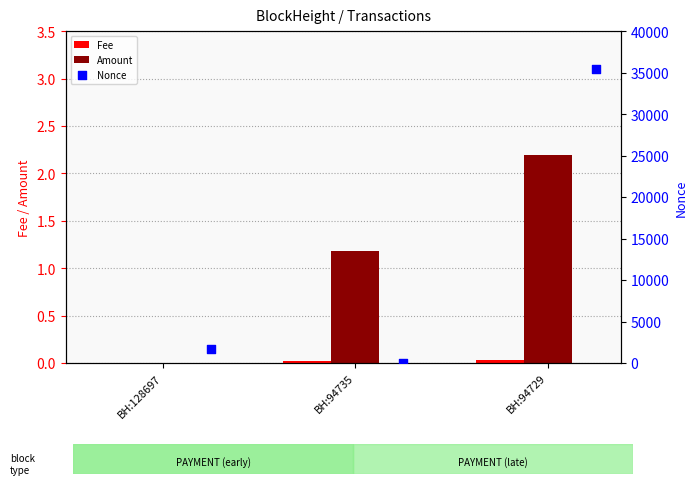

Which series contains the lowest Y value?

Nonce